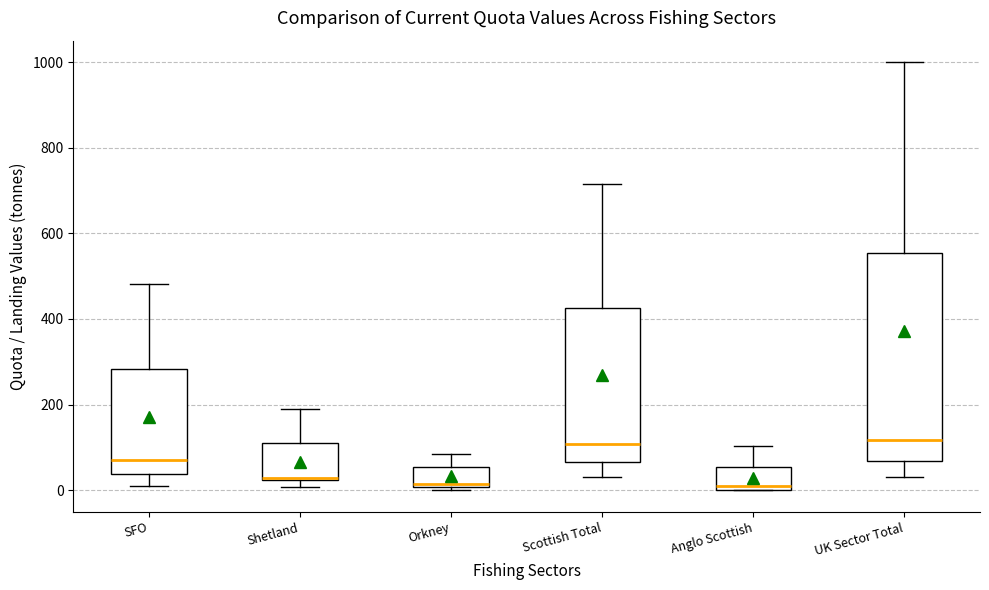

Reading left to right, transcribe this box plot: for each box, give where its median line is, the range the box spans, and where its two whiskers end, as read against the y-axis. The values are not printed on the chart, so give them approximately, as read against the axis.

SFO: median 80, box 40 to 280, whiskers 0 to 480
Shetland: median 20, box 20 to 120, whiskers 0 to 180
Orkney: median 20, box 0 to 60, whiskers 0 (just below the box's lower edge) to 80
Scottish Total: median 100, box 60 to 420, whiskers 40 to 720
Anglo Scottish: median 0 (just above the box's lower edge), box 0 to 60, whiskers 0 to 100
UK Sector Total: median 120, box 60 to 560, whiskers 40 to 1000